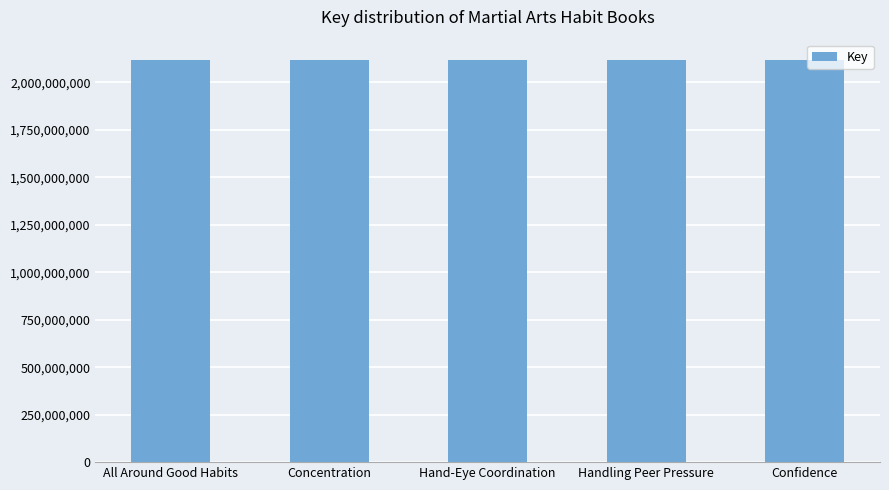

Approximately how many times larger is the value at Concentration compared to Confidence?

1.0